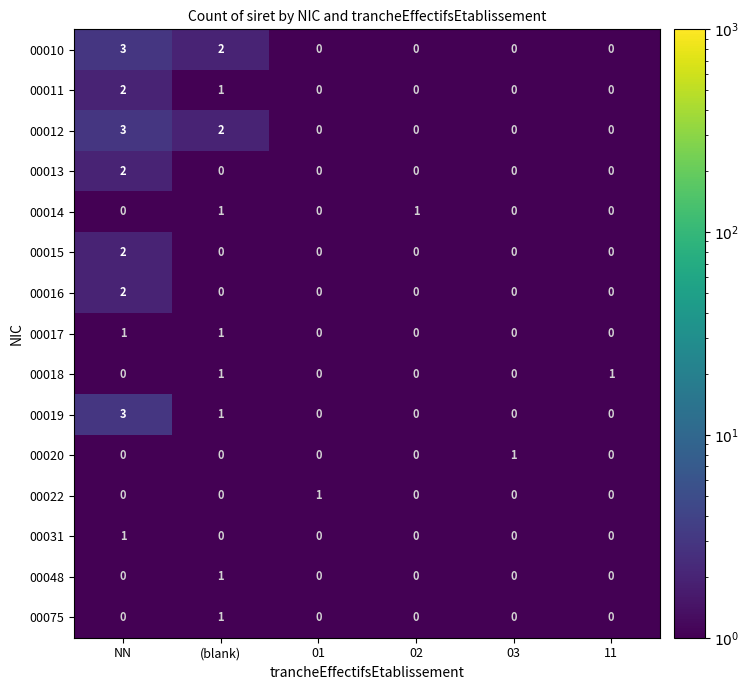

At which category is the sum across all series the highest?

NN